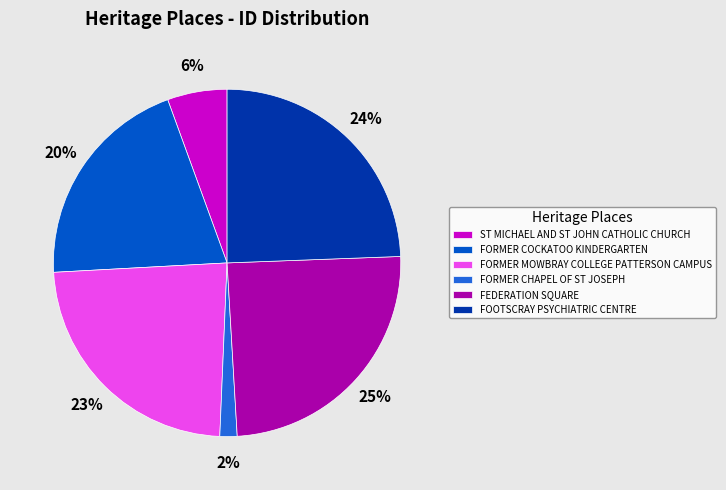

Which slice is the smallest?

FORMER CHAPEL OF ST JOSEPH